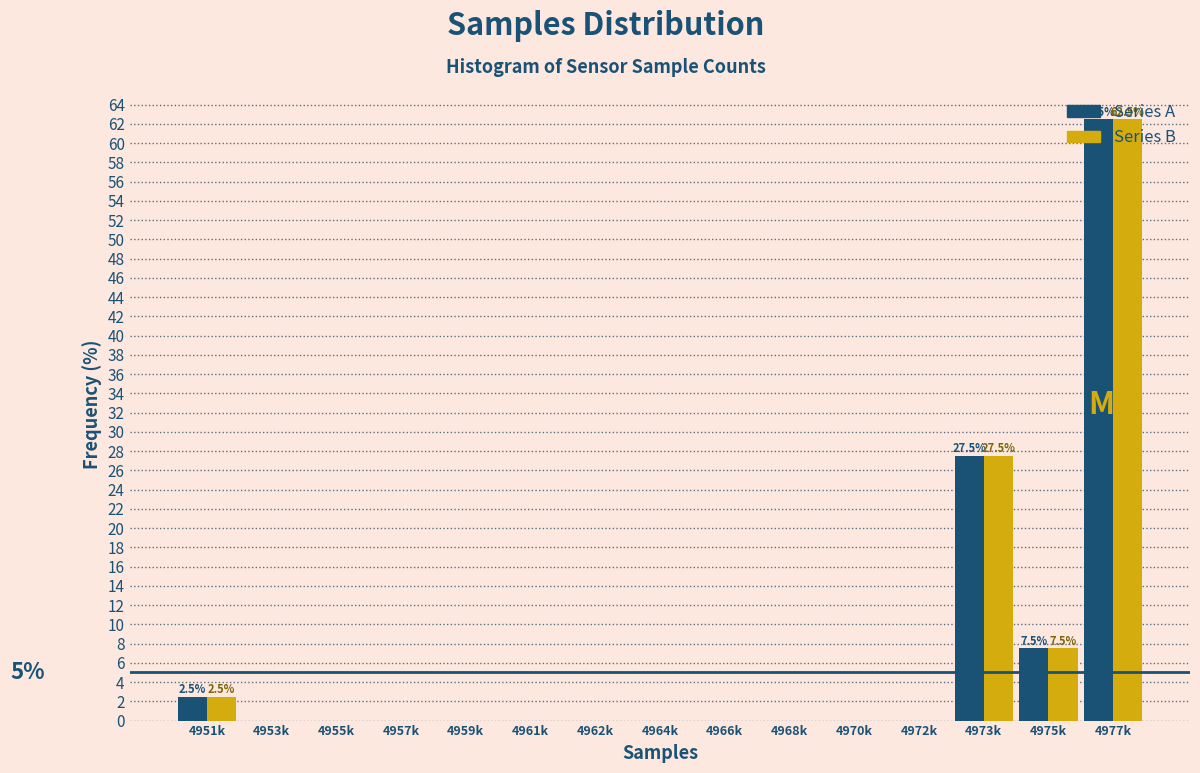

At which label is Series A closest to 31?

4973k